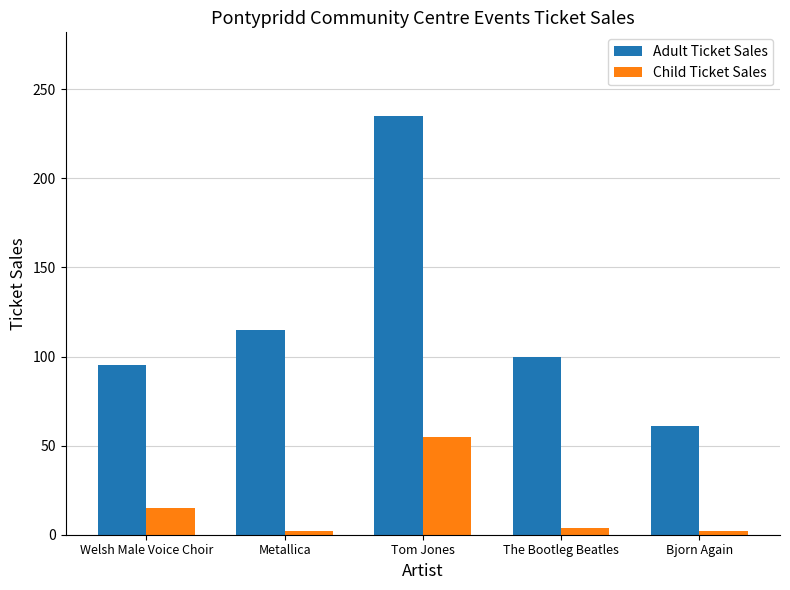

Reading left to right, extract all data points from this chart.

Adult Ticket Sales: Welsh Male Voice Choir=95	Metallica=115	Tom Jones=235	The Bootleg Beatles=100	Bjorn Again=61
Child Ticket Sales: Welsh Male Voice Choir=15	Metallica=2	Tom Jones=55	The Bootleg Beatles=4	Bjorn Again=2